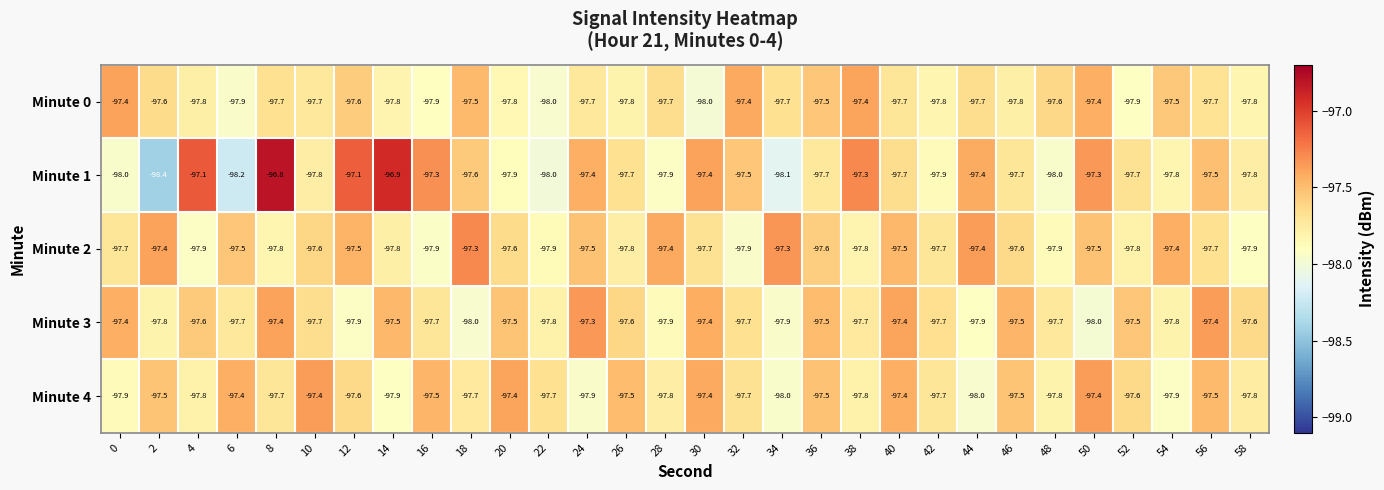

At which category does the chart reach its peak across all series?

8